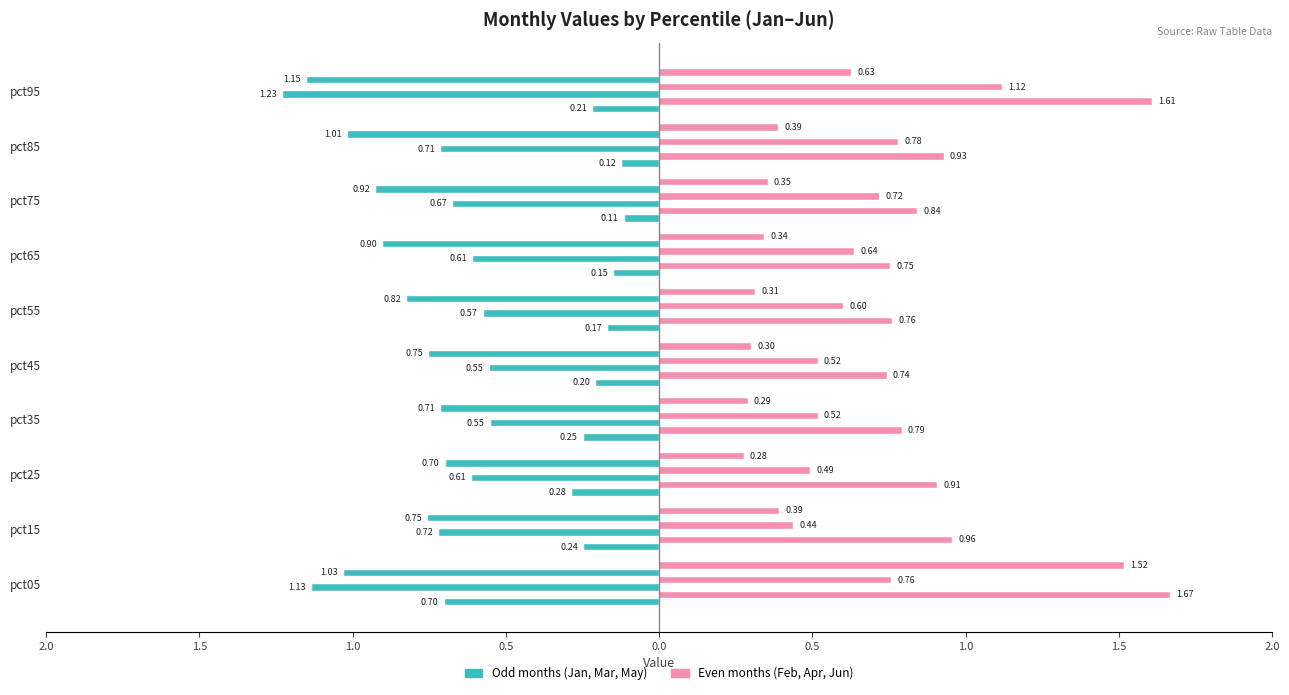

Which series has the largest total across all categories?

Feb